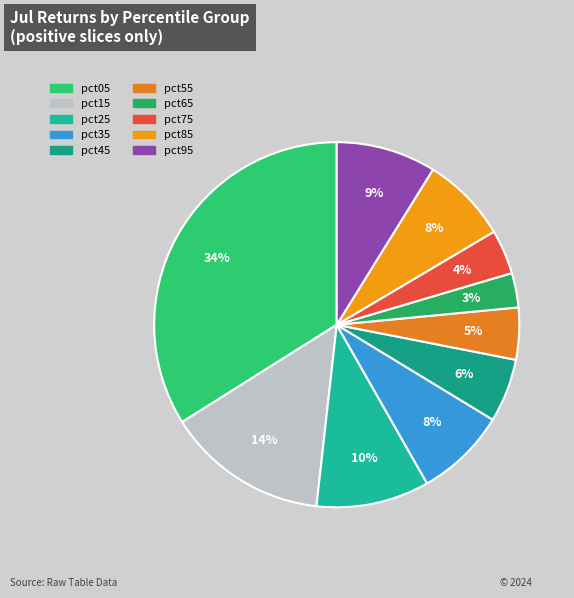

Is it true that pct05 is 24% of the pie?

False